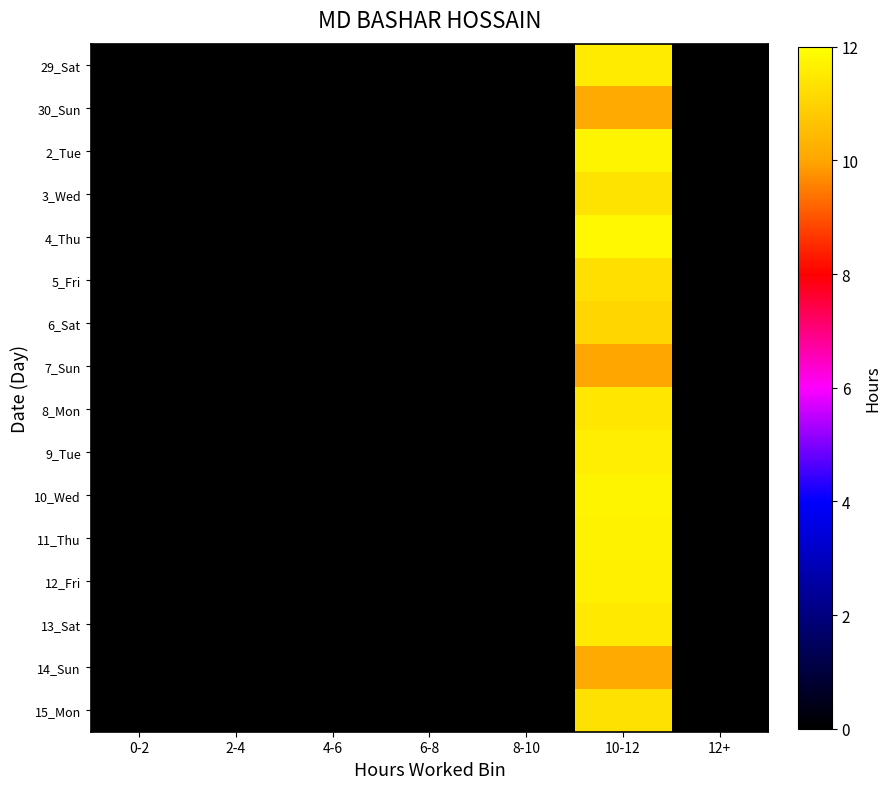

Between 4-6 and 10-12, which series saw the biggest shift?

4_Thu